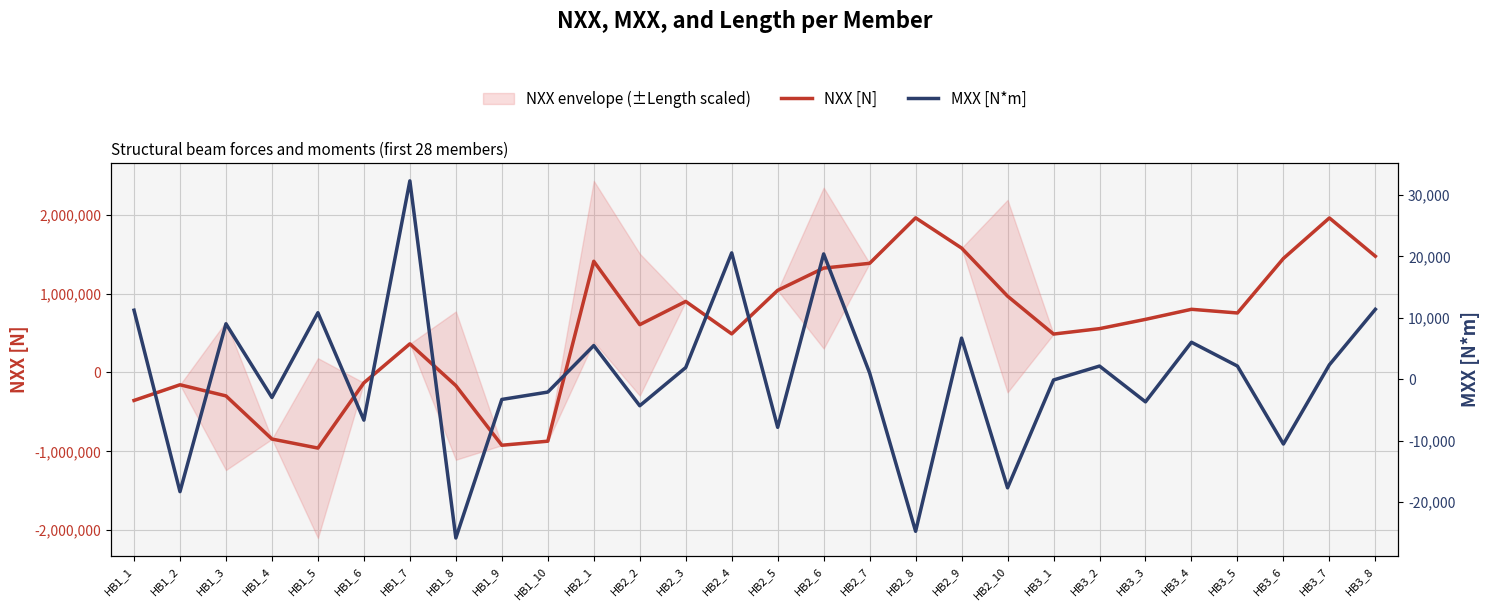

What is the maximum value for NXX [N]?

1960840